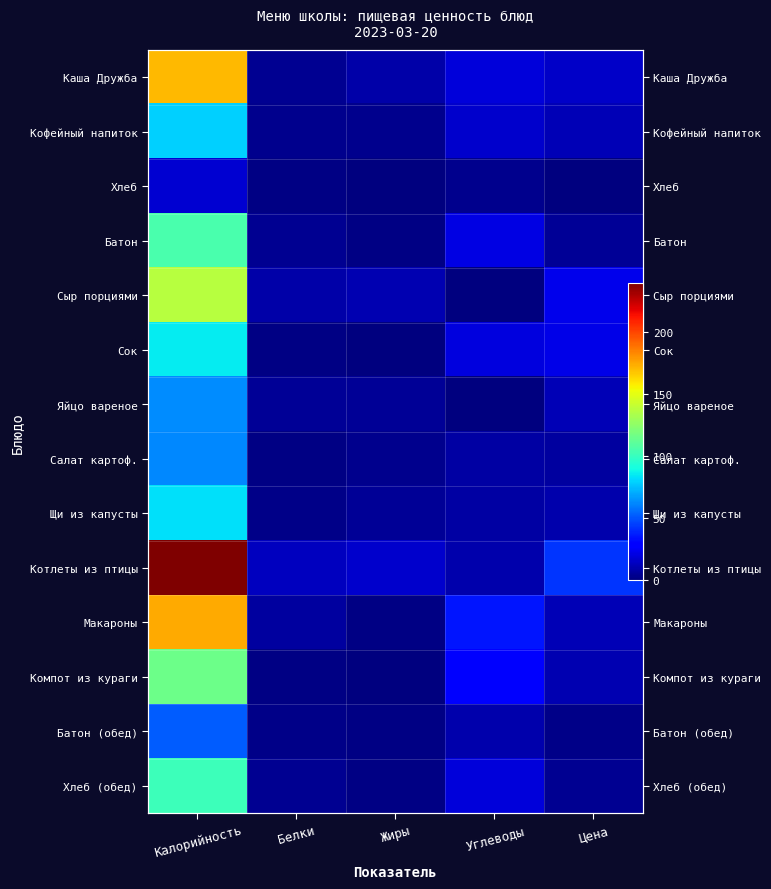

What is the maximum value for Компот из кураги?

115.0